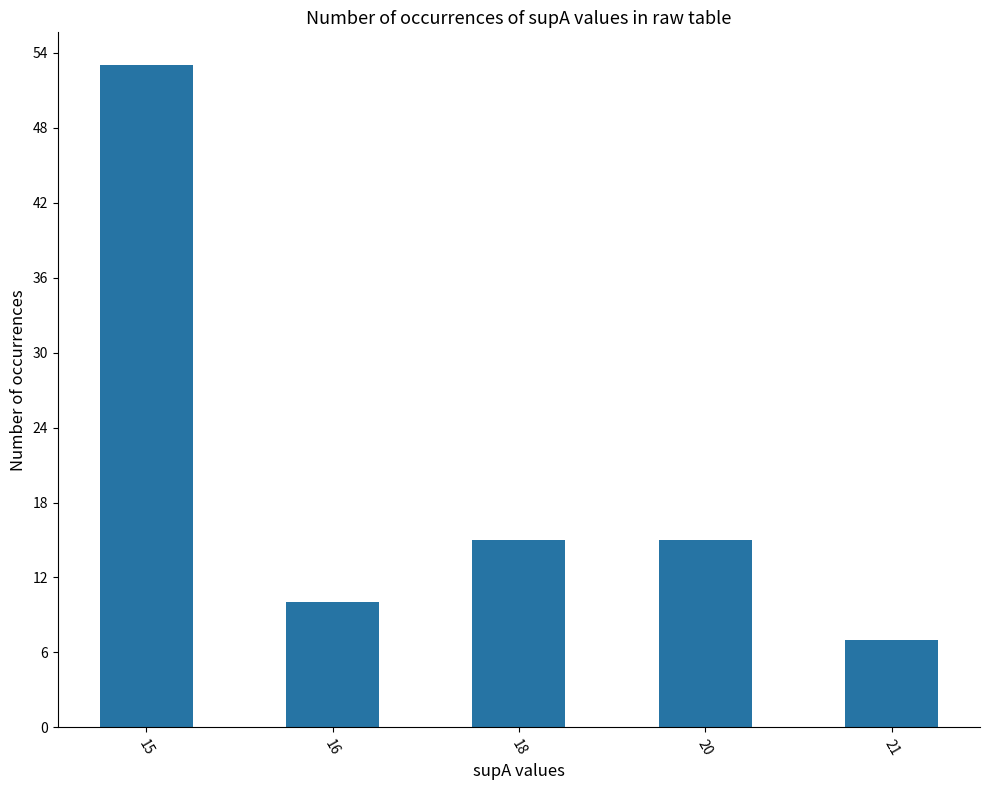

The chart shows a value of 15 at 20. True or false?

True